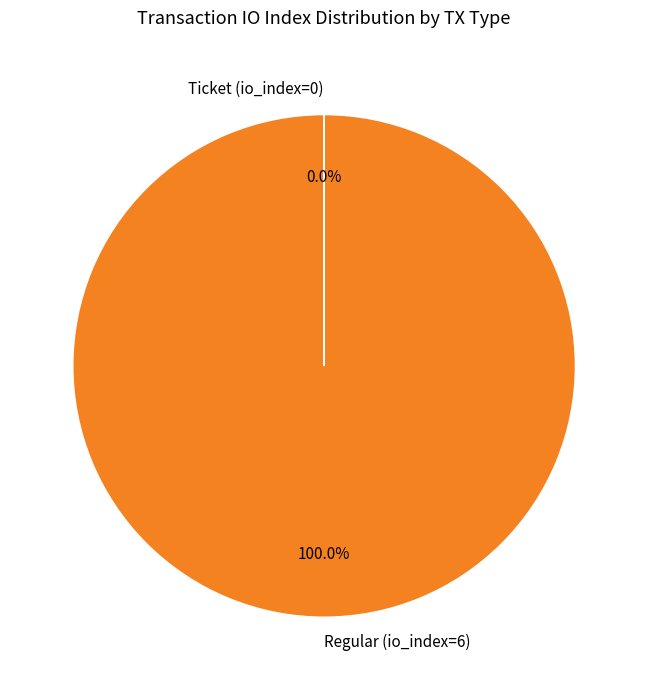

To the nearest percent, what is the average slice percentage?

50%